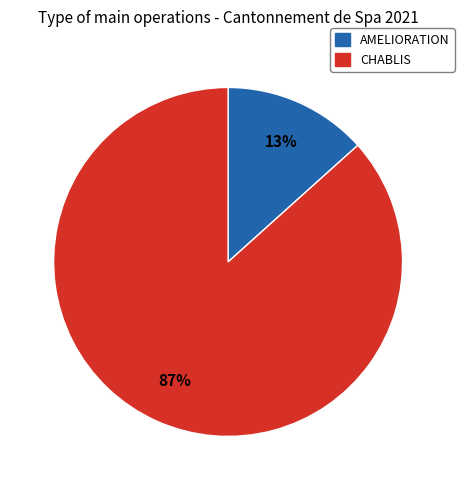

To the nearest percent, what is the combined percentage of CHABLIS and AMELIORATION?

100%